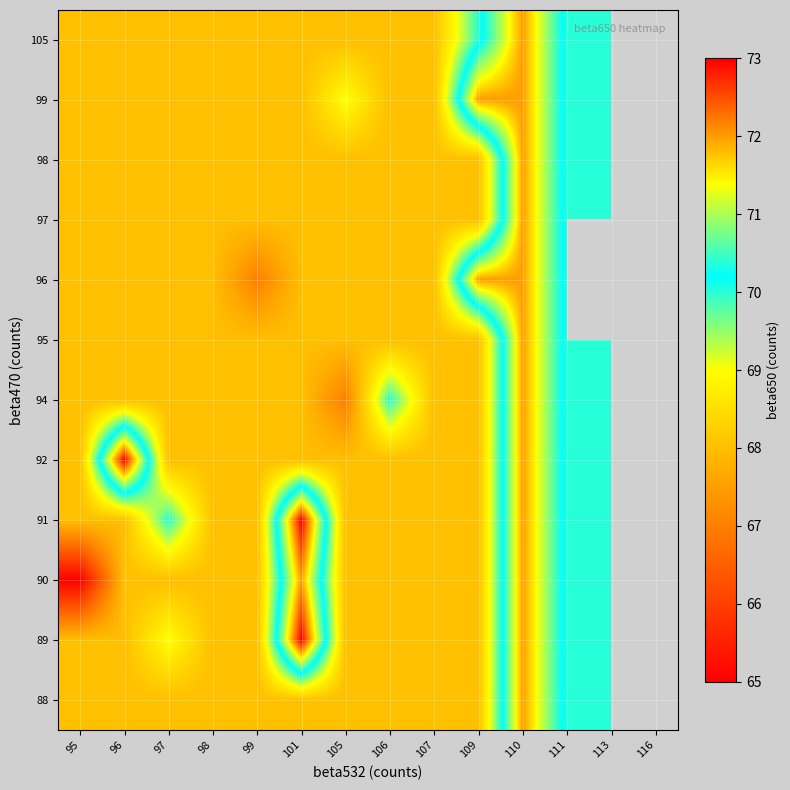

Count the 89 values in the range 68 to 70.

11